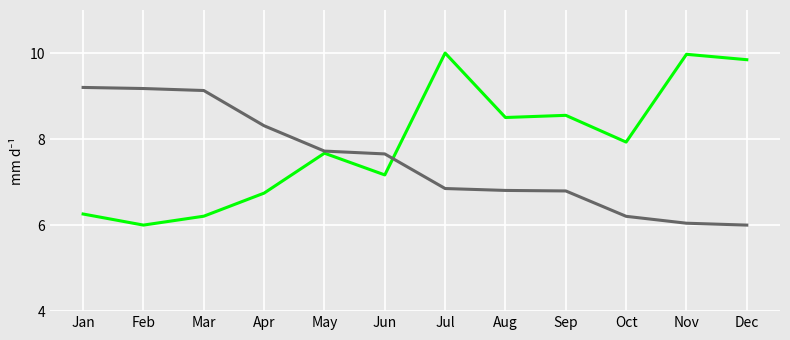

What is the minimum value shown in the chart?

6.0